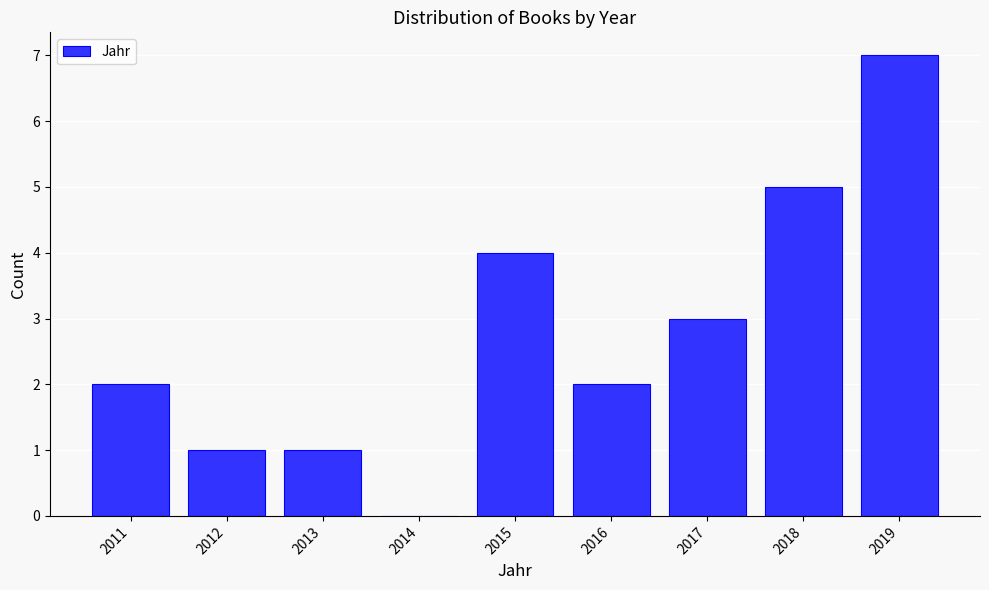

Reading left to right, extract all data points from this chart.

2011=2	2012=1	2013=1	2014=0	2015=4	2016=2	2017=3	2018=5	2019=7